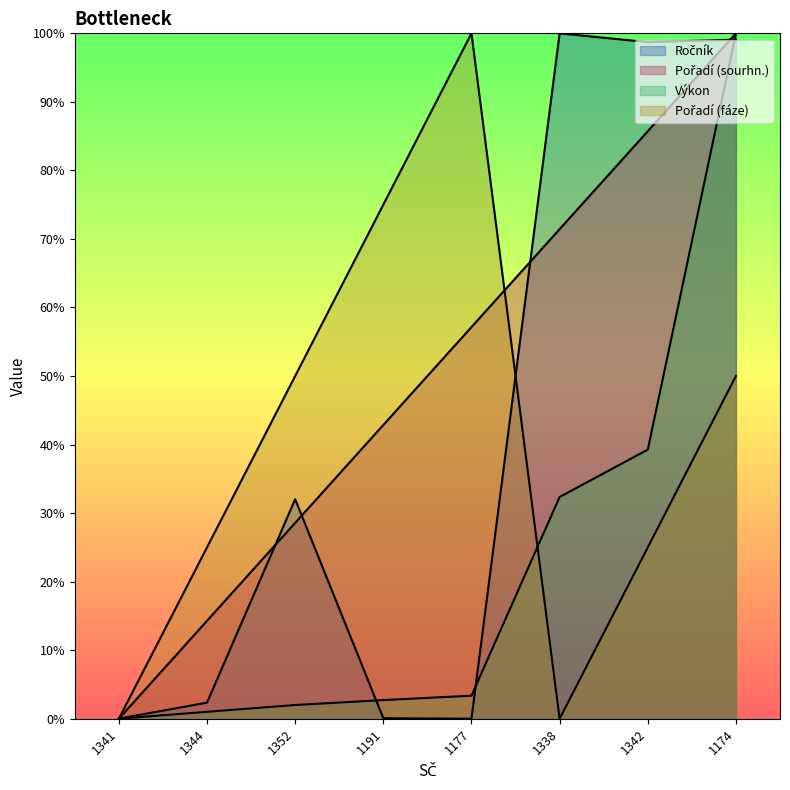

How many interior local peaks does the Pořadí (fáze) series have?

1